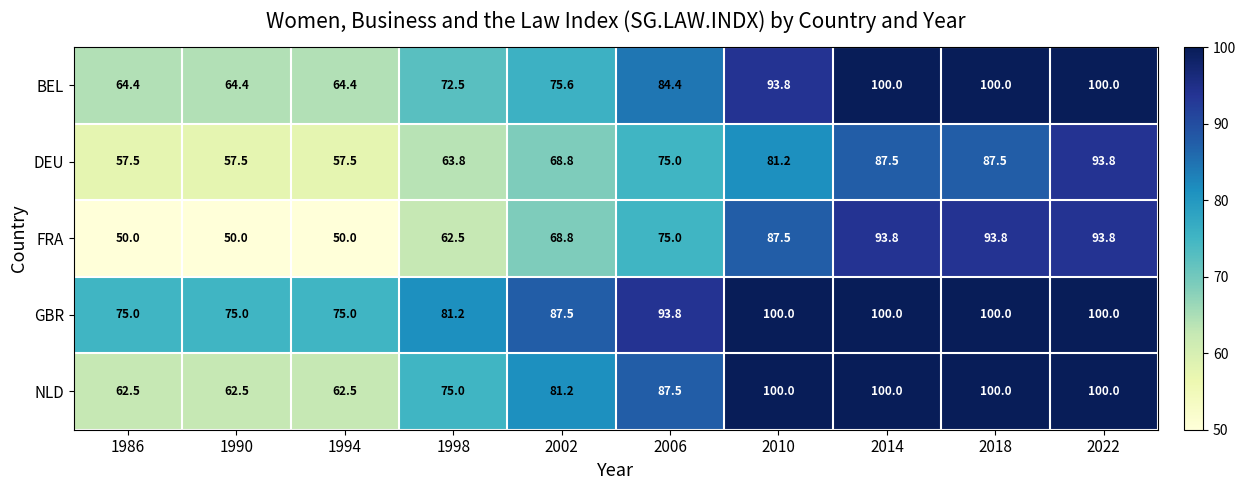

What is the smallest value displayed?

50.0